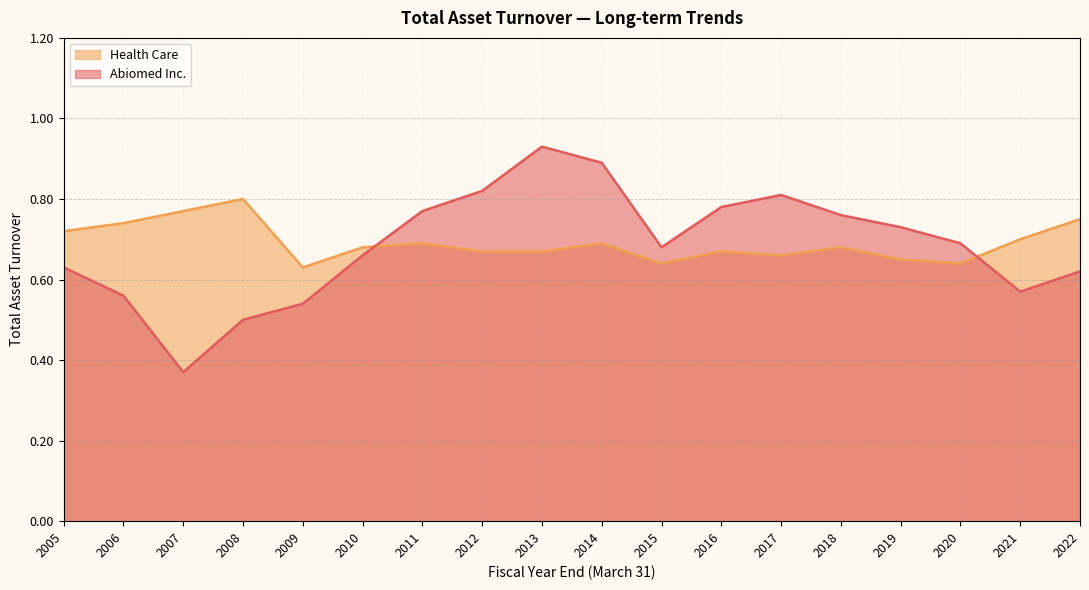

Reading left to right, what are all the values shown in this chart?

Abiomed Inc.: 2022=0.6	2021=0.6	2020=0.7	2019=0.7	2018=0.8	2017=0.8	2016=0.8	2015=0.7	2014=0.9	2013=0.9	2012=0.8	2011=0.8	2010=0.7	2009=0.5	2008=0.5	2007=0.4	2006=0.6	2005=0.6
Health Care: 2022=0.8	2021=0.7	2020=0.6	2019=0.7	2018=0.7	2017=0.7	2016=0.7	2015=0.6	2014=0.7	2013=0.7	2012=0.7	2011=0.7	2010=0.7	2009=0.6	2008=0.8	2007=0.8	2006=0.7	2005=0.7